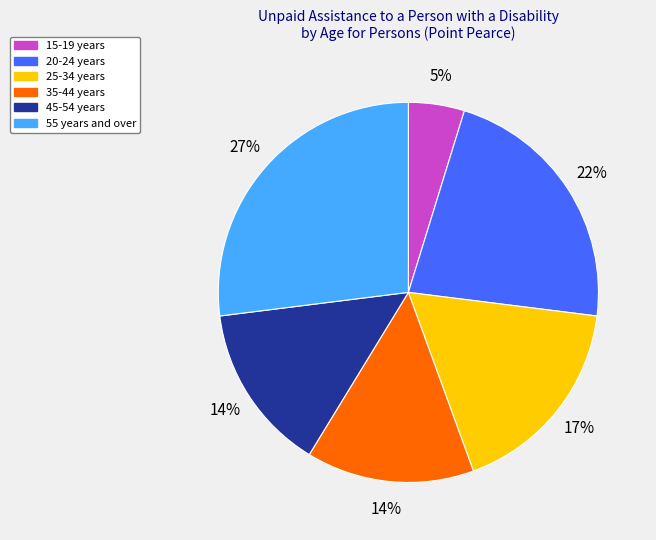

Which category has the biggest portion of the pie?

55 years and over